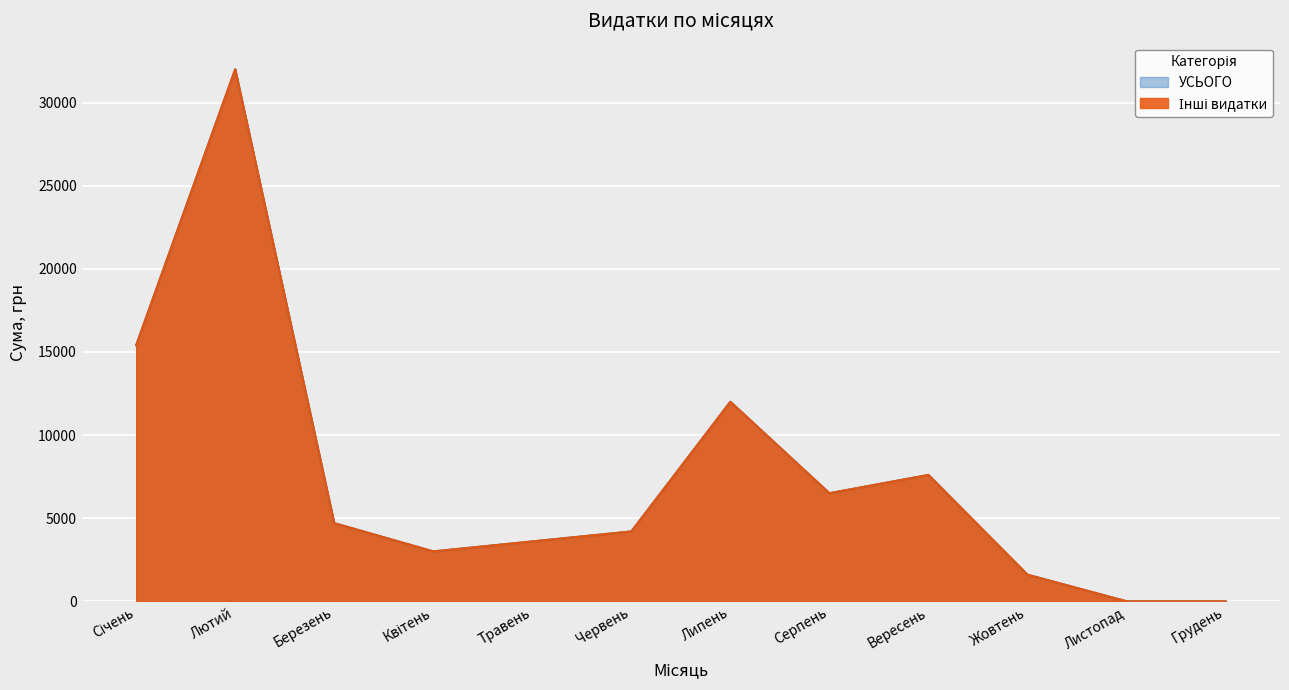

How many positive values does the УСЬОГО series have?

10